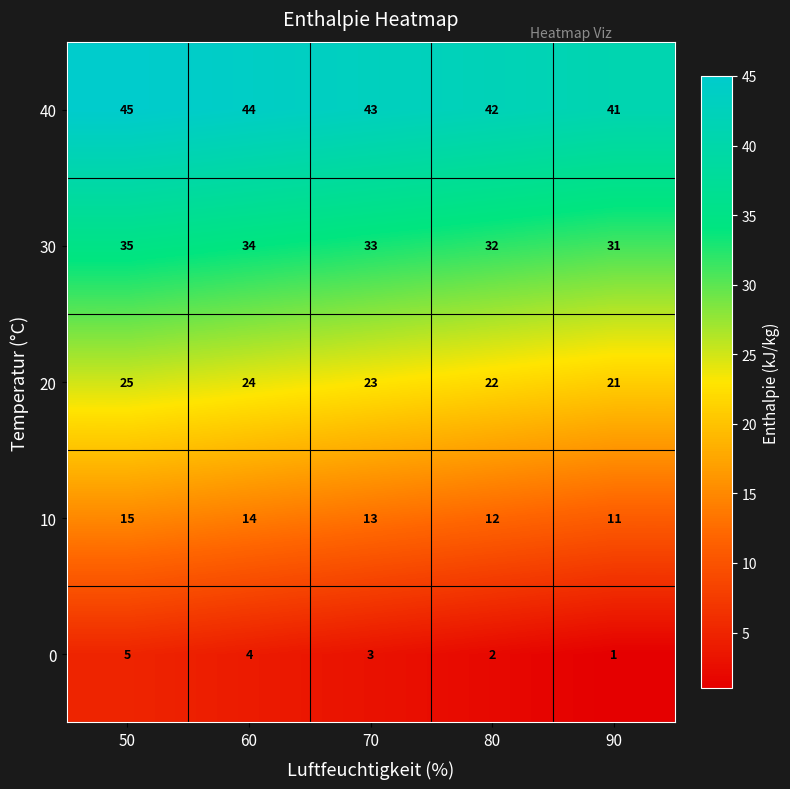

Which series has the largest total across all categories?

40